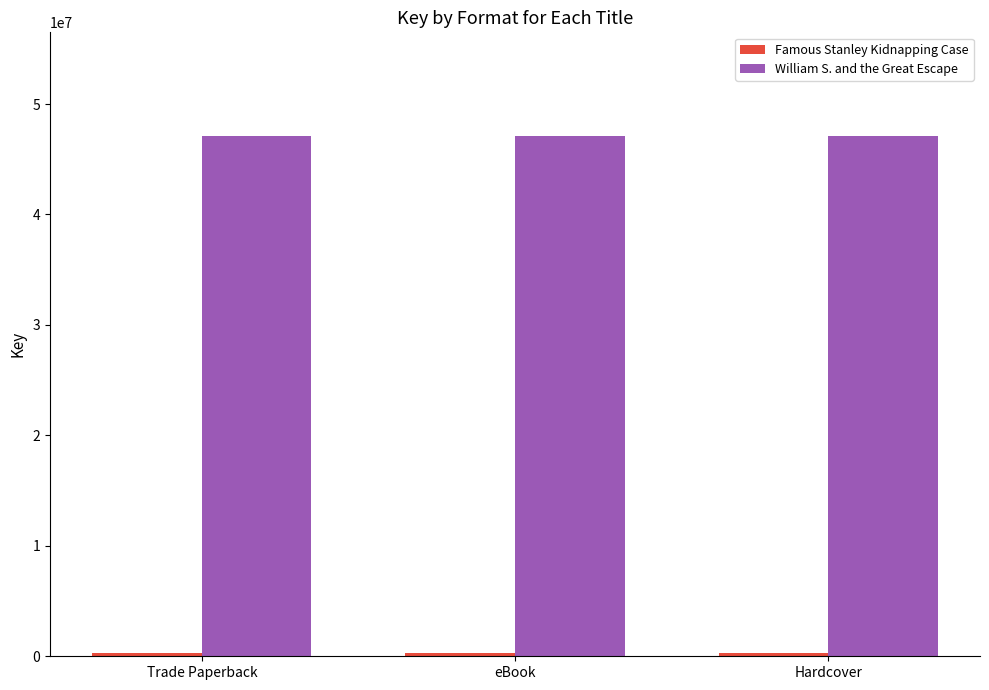

What is the maximum value shown in the chart?

47074360